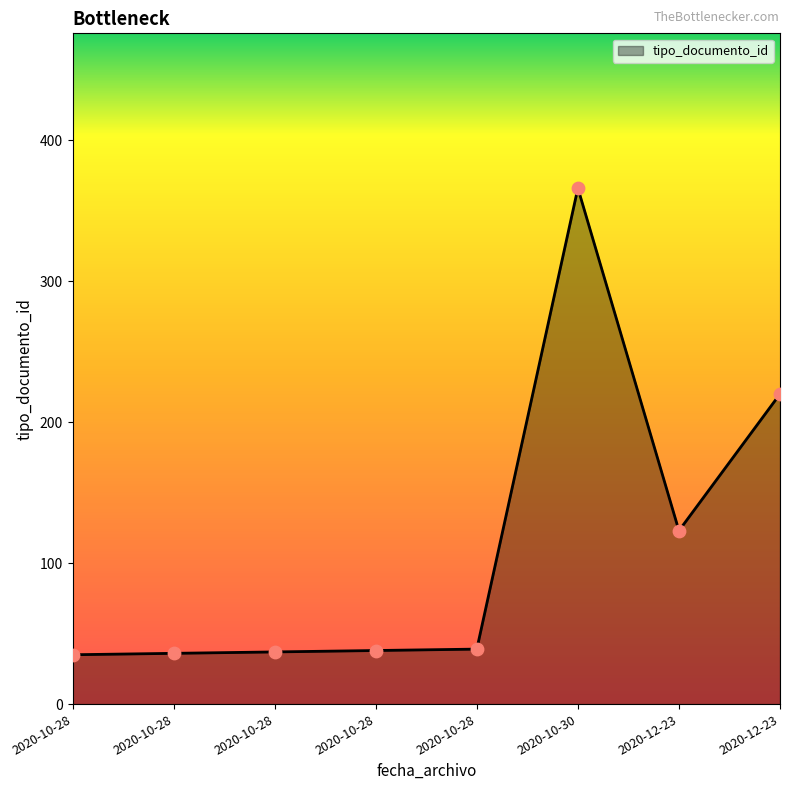

Approximately how many times larger is the value at 2020-10-28 compared to 2020-10-28?

1.1